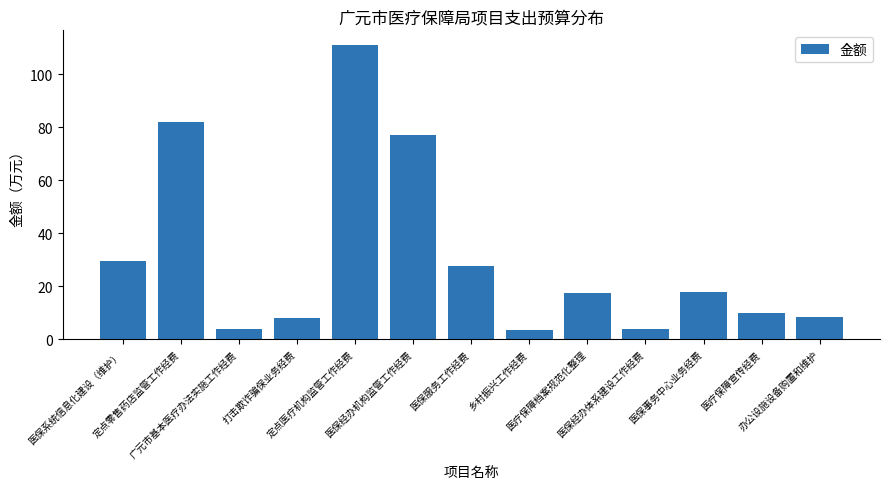

What is the label of the 2nd bar from the right?

医疗保障宣传经费